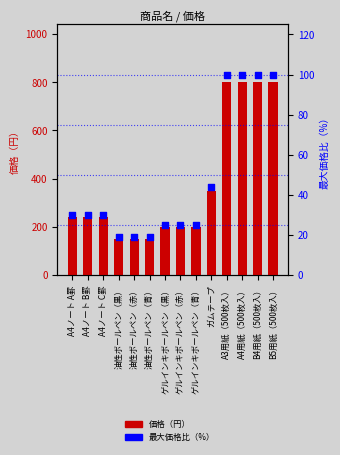

At how many categories does at least one series exceed 571?

4